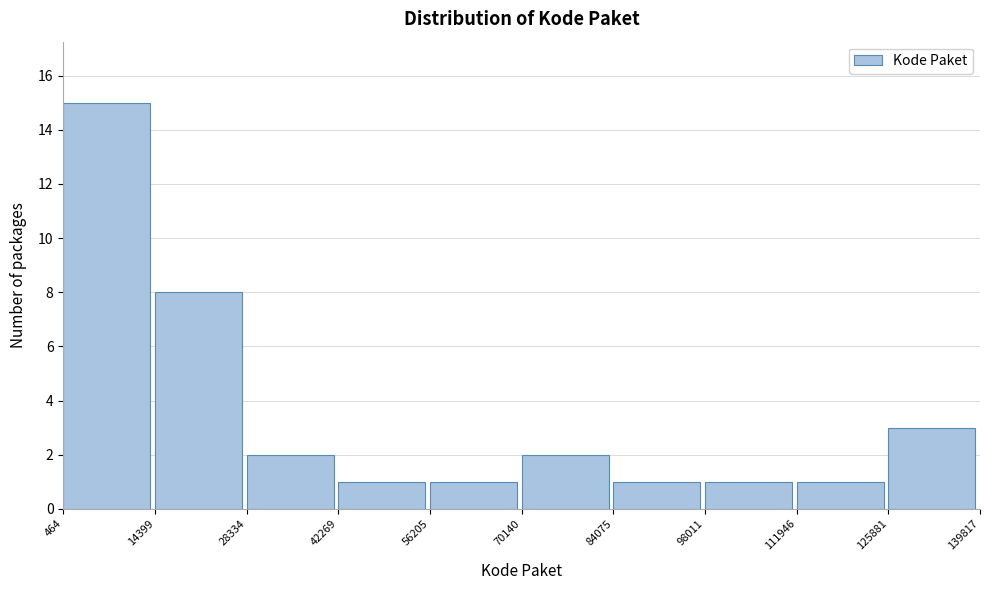

What is the height of the bar covering 111946 to 125881 on the x-axis? The values are not printed on the chart, so give them approximately, as read against the axis.

1